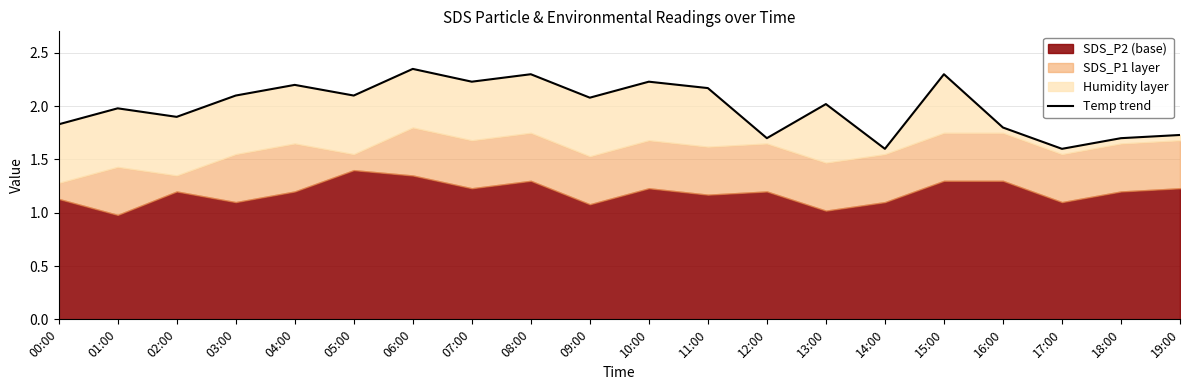

The value at 06:00 is 2.4. True or false?

True